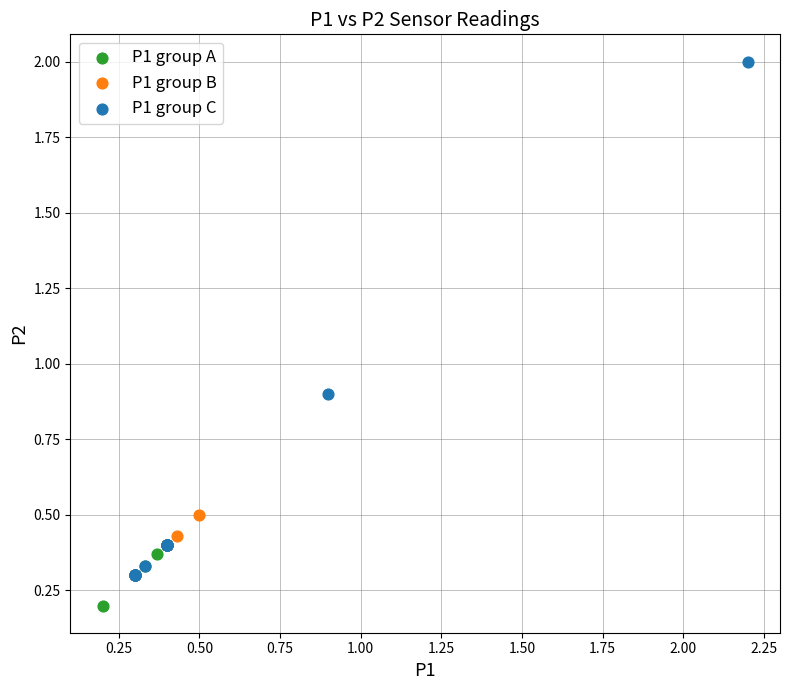

Which series contains the lowest Y value?

P1 group A